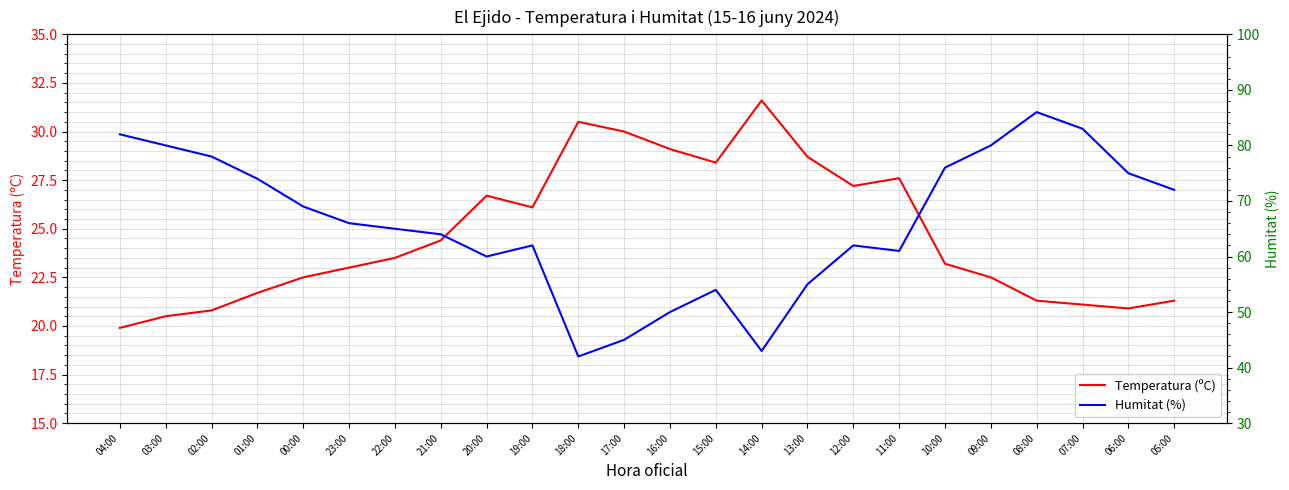

What is the label of the 24th point from the left?

05:00